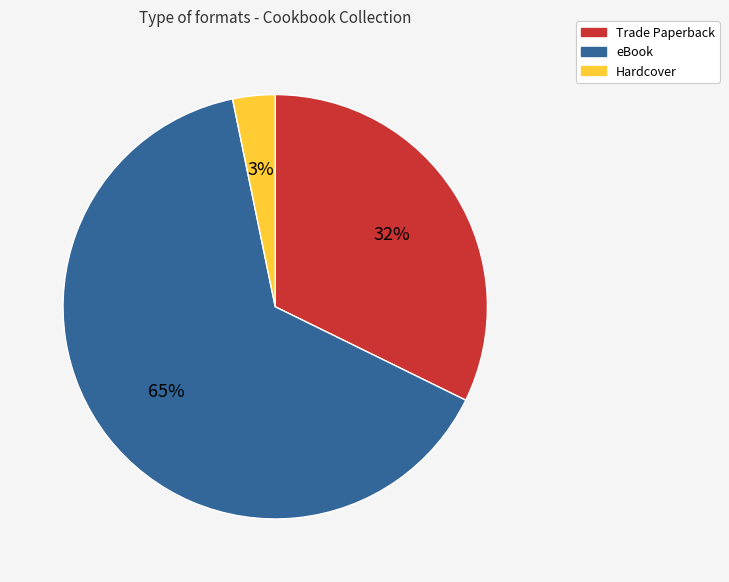

To the nearest percent, what percentage of the pie is Hardcover?

3%